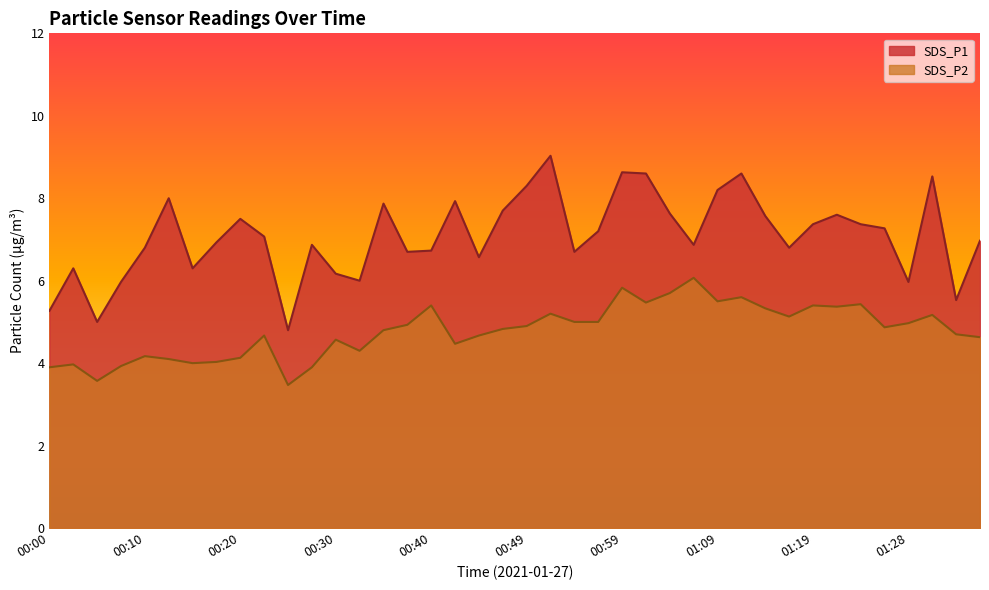

Rank the series by their average value, from highest to lowest.

SDS_P1, SDS_P2